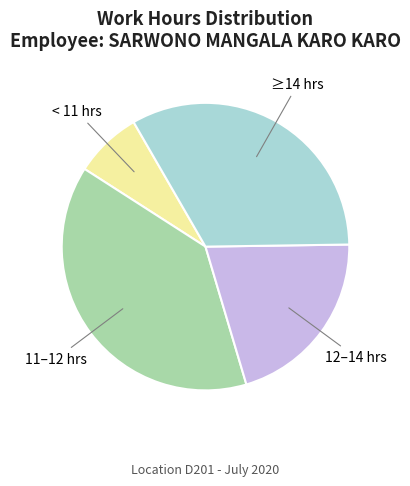

Is 11–12 hrs the majority of the pie?

No